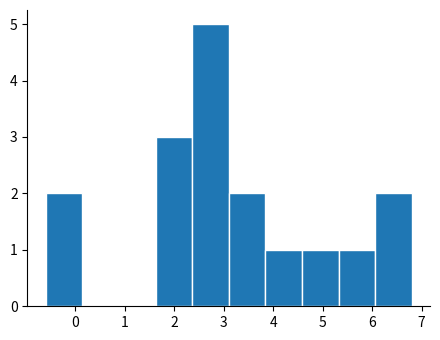

How tall is the bar that spans 3.10 to 3.84 on the x-axis? Neither the bar edges nor the heights are printed on the chart, so give them approximately, as read against the axes.

2